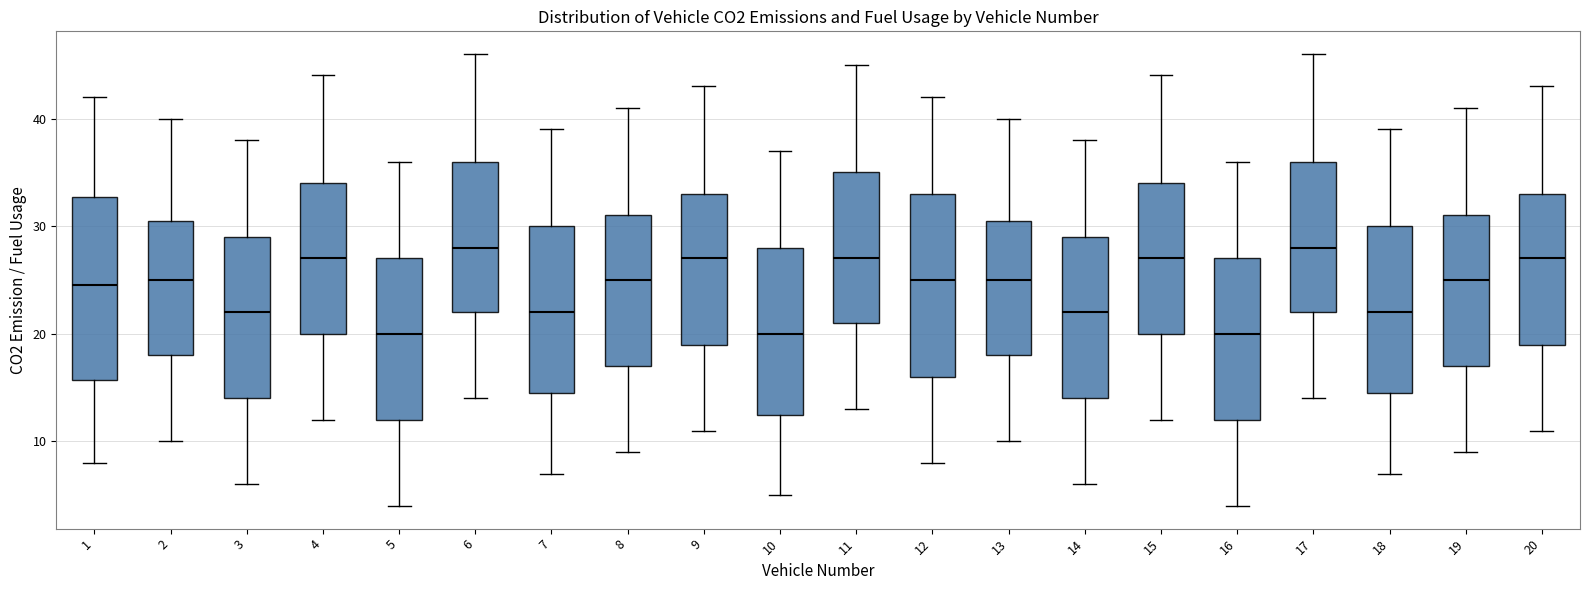

Reading left to right, transcribe this box plot: for each box, give where its median line is, the range the box spans, and where its two whiskers end, as read against the y-axis. The values are not printed on the chart, so give them approximately, as read against the axis.

1: median 25, box 16 to 33, whiskers 8 to 42
2: median 25, box 18 to 31, whiskers 10 to 40
3: median 22, box 14 to 29, whiskers 6 to 38
4: median 27, box 20 to 34, whiskers 12 to 44
5: median 20, box 12 to 27, whiskers 4 to 36
6: median 28, box 22 to 36, whiskers 14 to 46
7: median 22, box 15 to 30, whiskers 7 to 39
8: median 25, box 17 to 31, whiskers 9 to 41
9: median 27, box 19 to 33, whiskers 11 to 43
10: median 20, box 13 to 28, whiskers 5 to 37
11: median 27, box 21 to 35, whiskers 13 to 45
12: median 25, box 16 to 33, whiskers 8 to 42
13: median 25, box 18 to 31, whiskers 10 to 40
14: median 22, box 14 to 29, whiskers 6 to 38
15: median 27, box 20 to 34, whiskers 12 to 44
16: median 20, box 12 to 27, whiskers 4 to 36
17: median 28, box 22 to 36, whiskers 14 to 46
18: median 22, box 15 to 30, whiskers 7 to 39
19: median 25, box 17 to 31, whiskers 9 to 41
20: median 27, box 19 to 33, whiskers 11 to 43